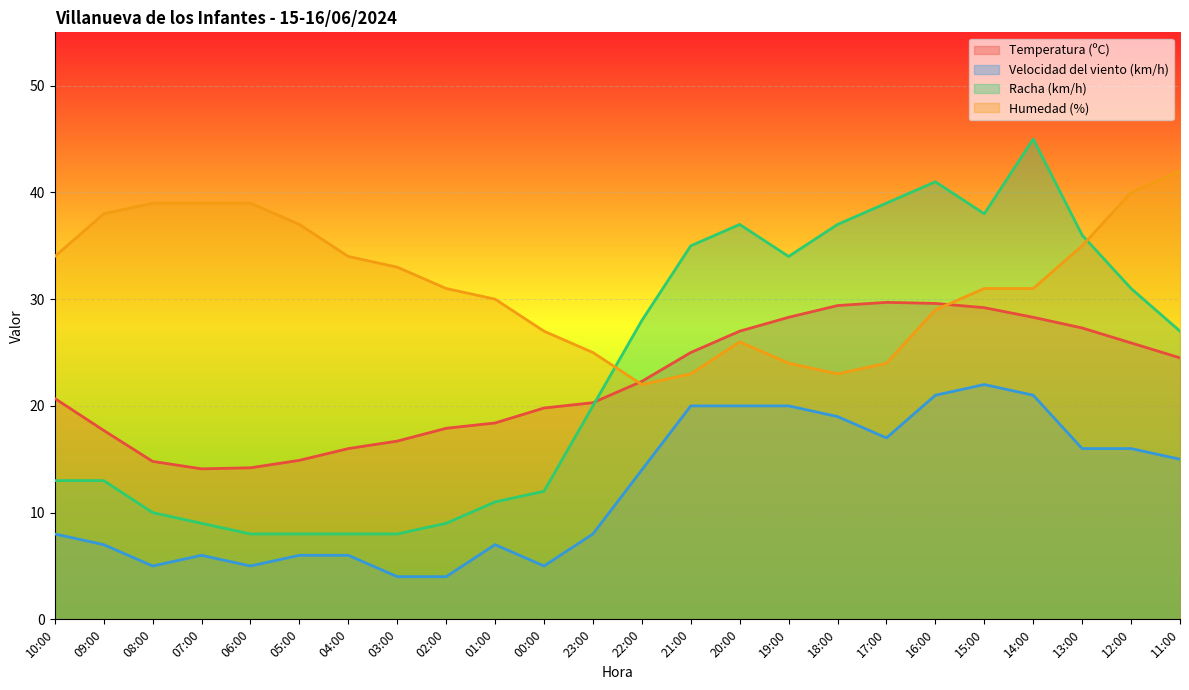

What is the lowest value of the Velocidad del viento (km/h) series?

4.0